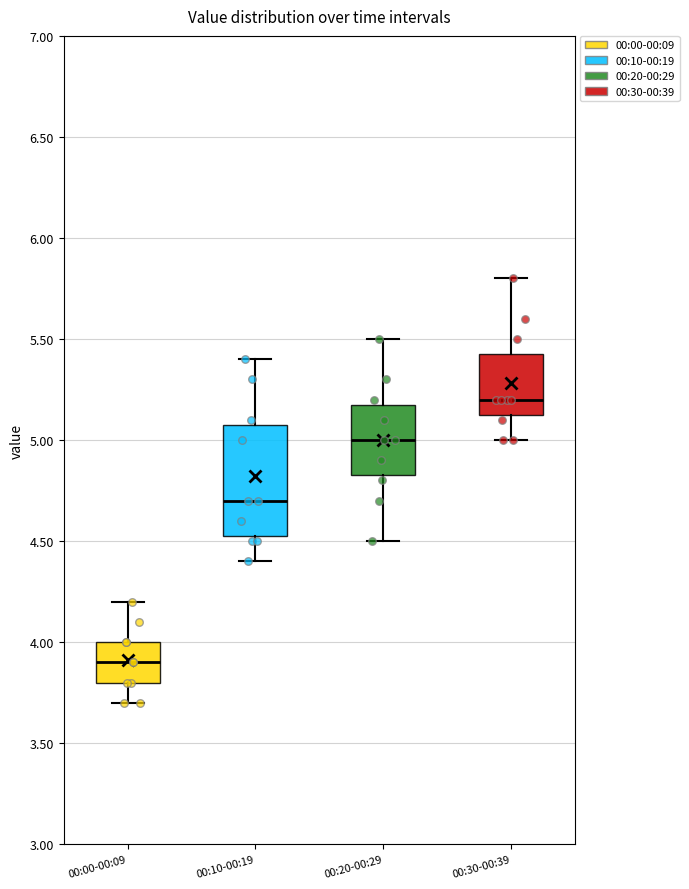

Reading left to right, read every box against the y-axis: the position of its median line, the range the box covers, and the ends of its whiskers. The values are not printed on the chart, so give them approximately, as read against the axis.

00:00-00:09: median 3.90, box 3.80 to 4.00, whiskers 3.70 to 4.20
00:10-00:19: median 4.70, box 4.55 to 5.10, whiskers 4.40 to 5.40
00:20-00:29: median 5.00, box 4.85 to 5.20, whiskers 4.50 to 5.50
00:30-00:39: median 5.20, box 5.15 to 5.45, whiskers 5.00 to 5.80